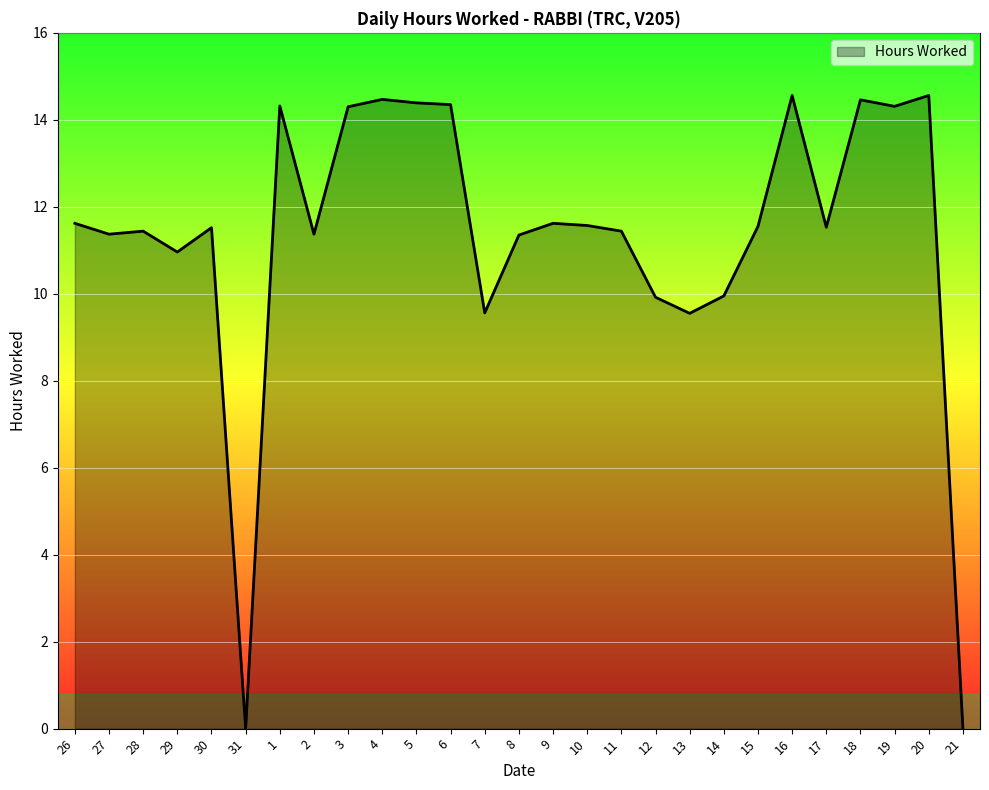

Does the chart have visible grid lines?

Yes